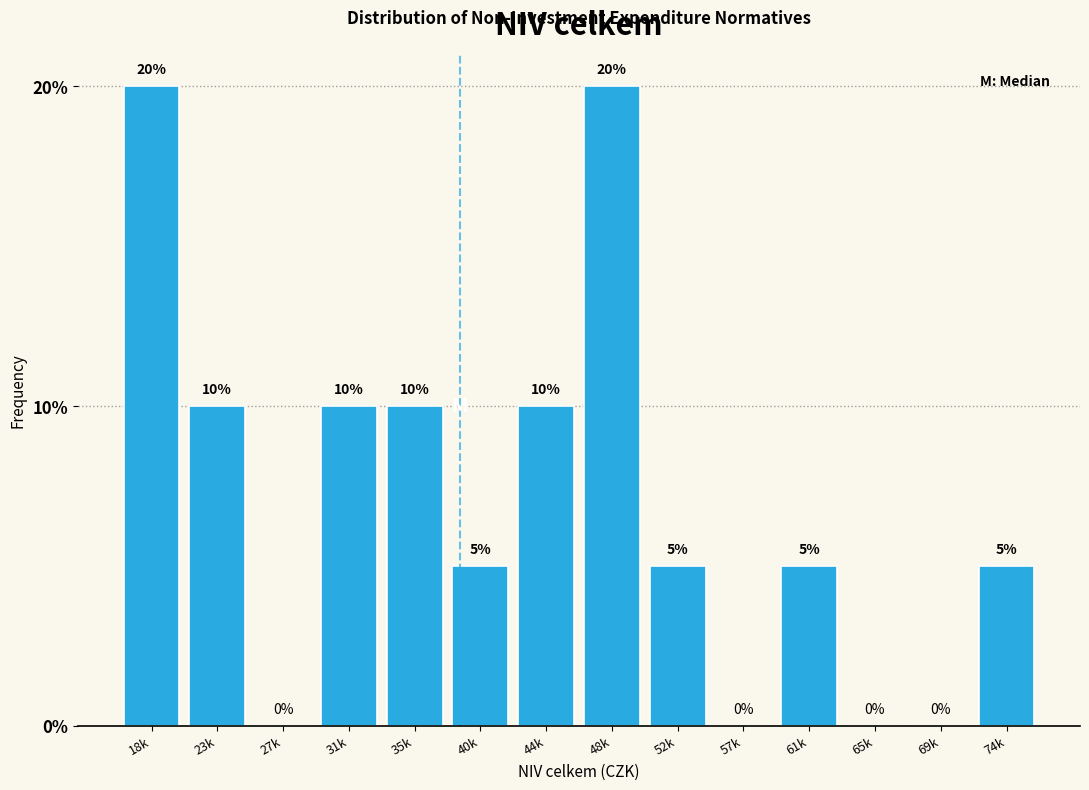

Reading left to right, what are all the values shown in this chart?

18k=20	23k=10	27k=0	31k=10	35k=10	40k=5	44k=10	48k=20	52k=5	57k=0	61k=5	65k=0	69k=0	74k=5